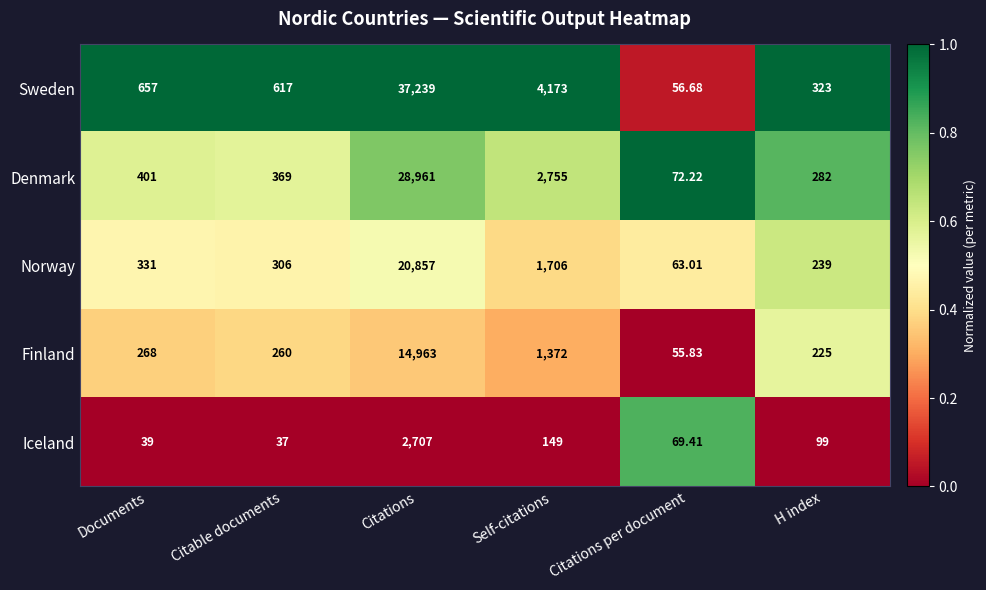

Which category has the lowest value across all series?

Citable documents